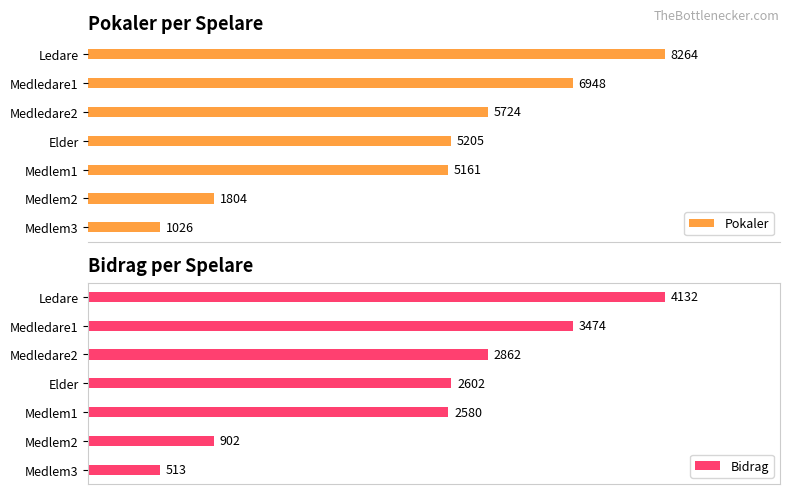

What is the difference between the Pokaler values at 5 and 4?

3357